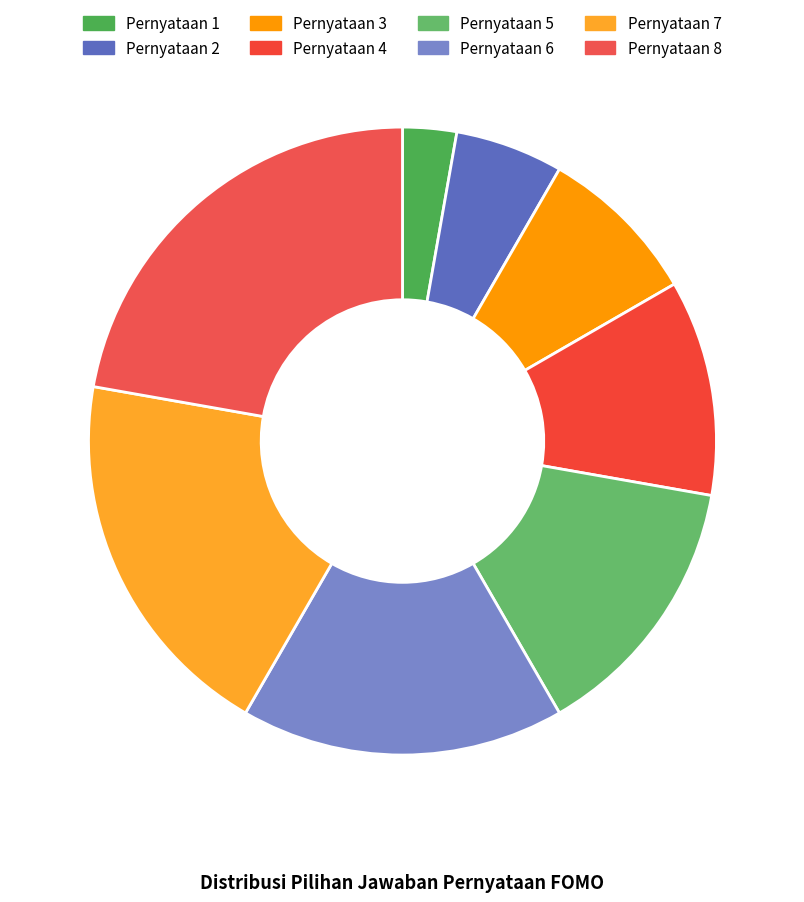

Is Pernyataan 5 the majority of the pie?

No